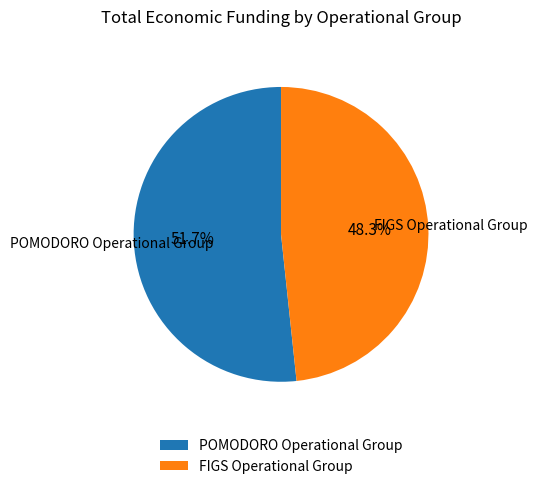

Does any single category account for the majority?

Yes